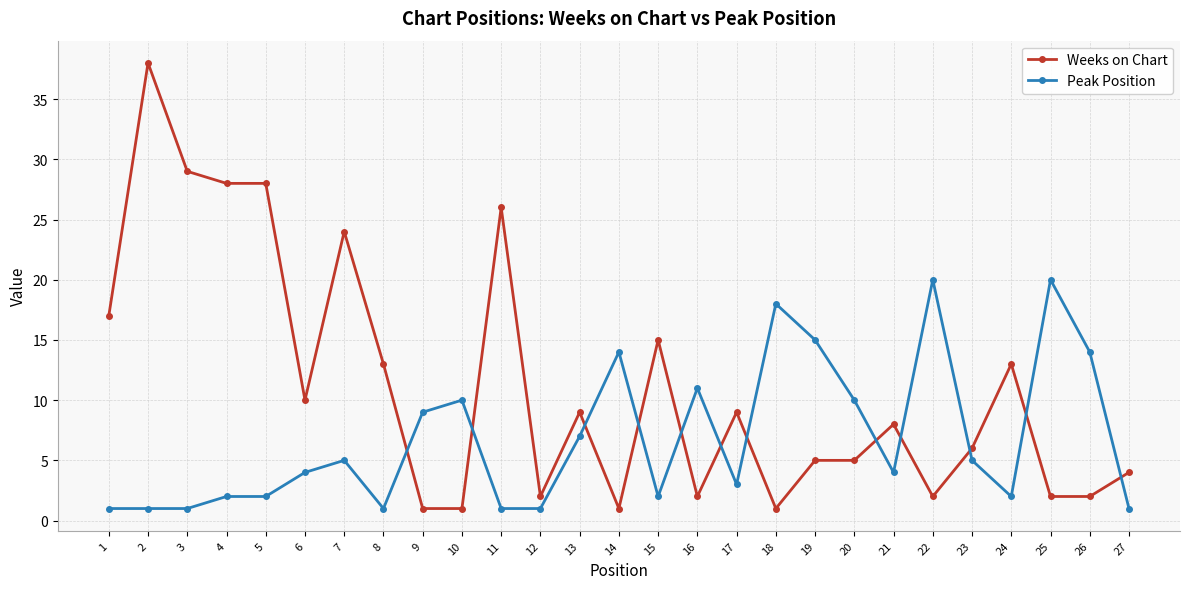

What is the total value across all series at 6?

14